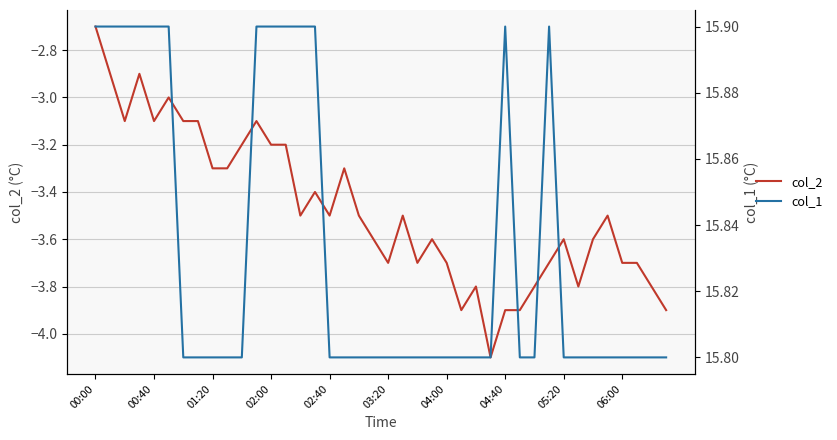

What are all the series names shown in the legend?

col_2, col_1